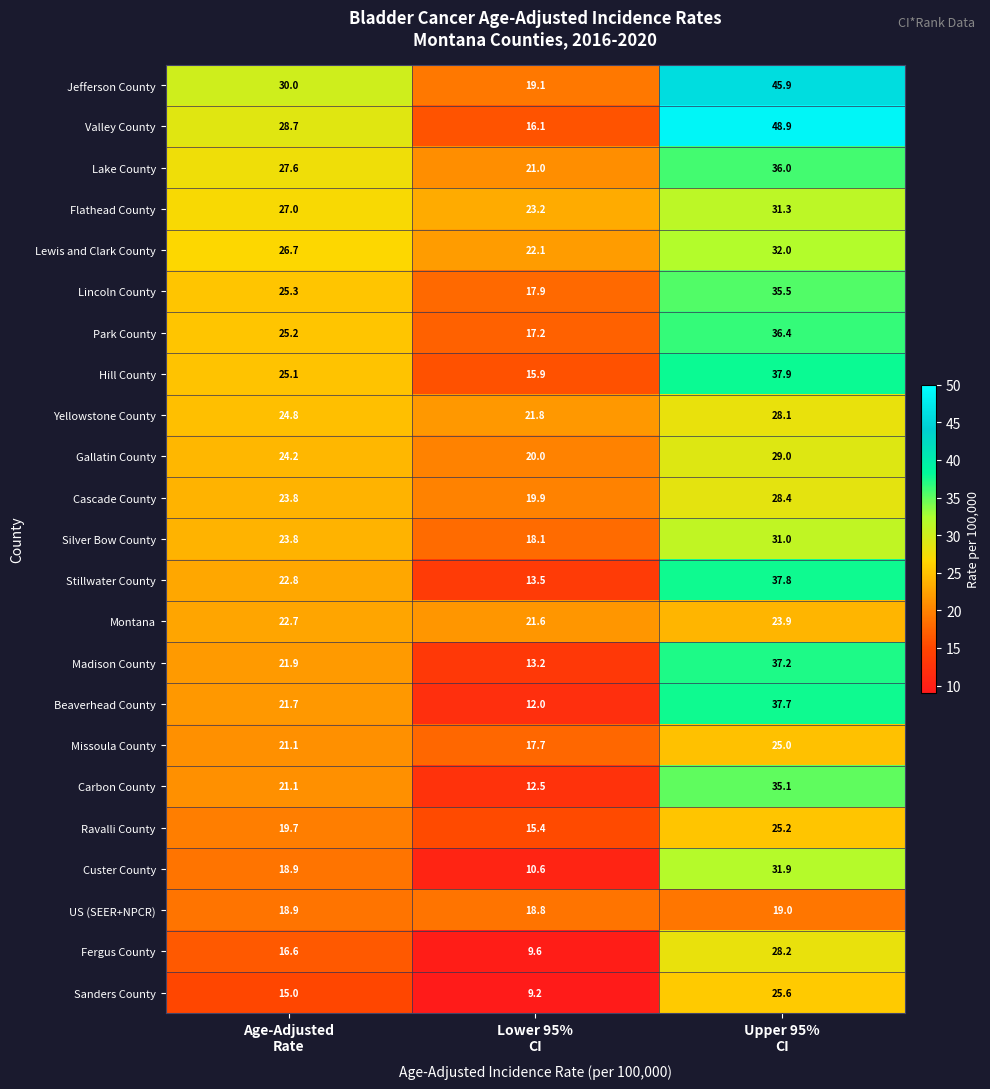

Which series has the largest total across all categories?

Jefferson County